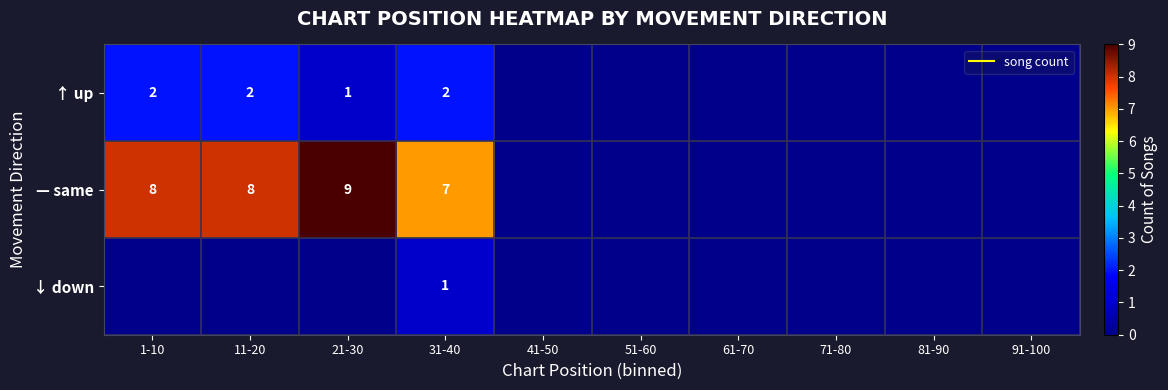

The ↑ up series shows 0 at 91-100. True or false?

True